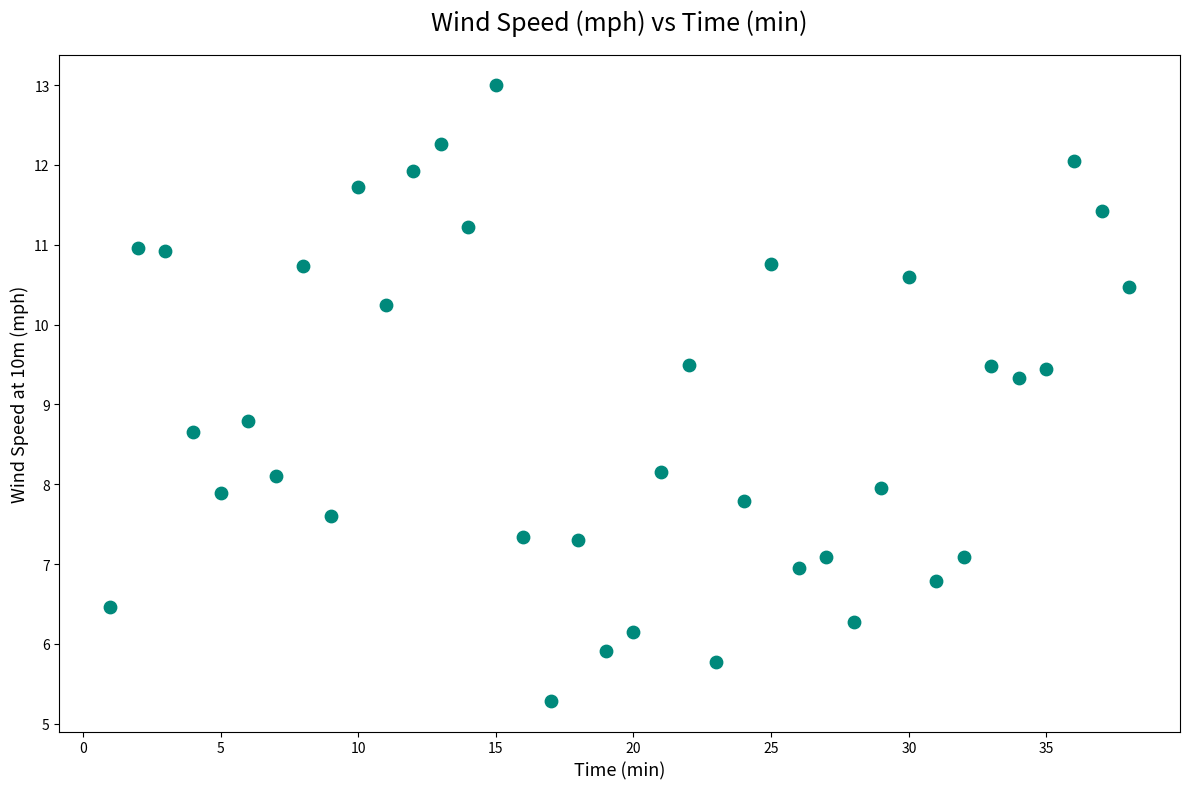

What is the range of X values (max minus min)?

37.0